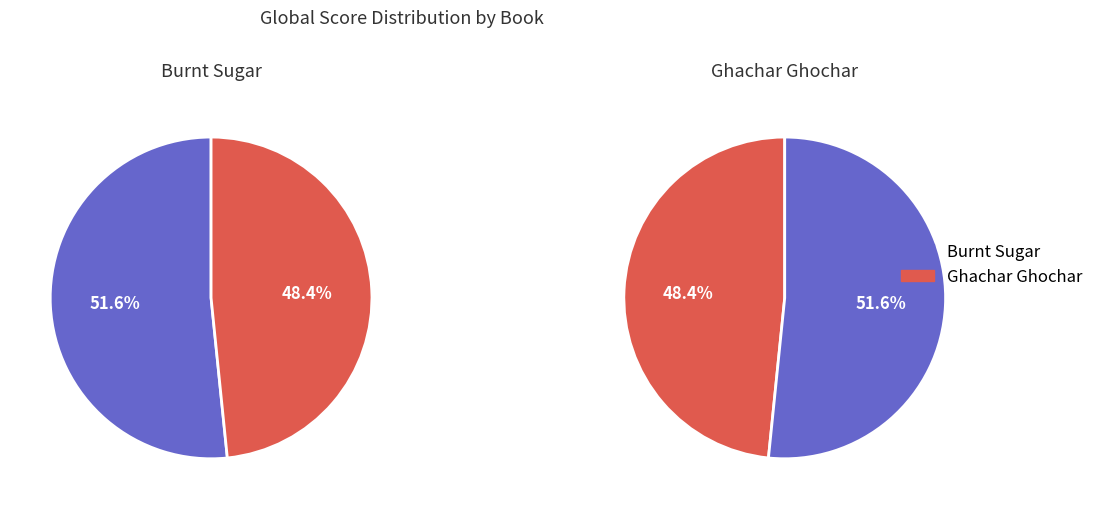

What percentage is the Ghachar Ghochar slice, to the nearest percent?

48%